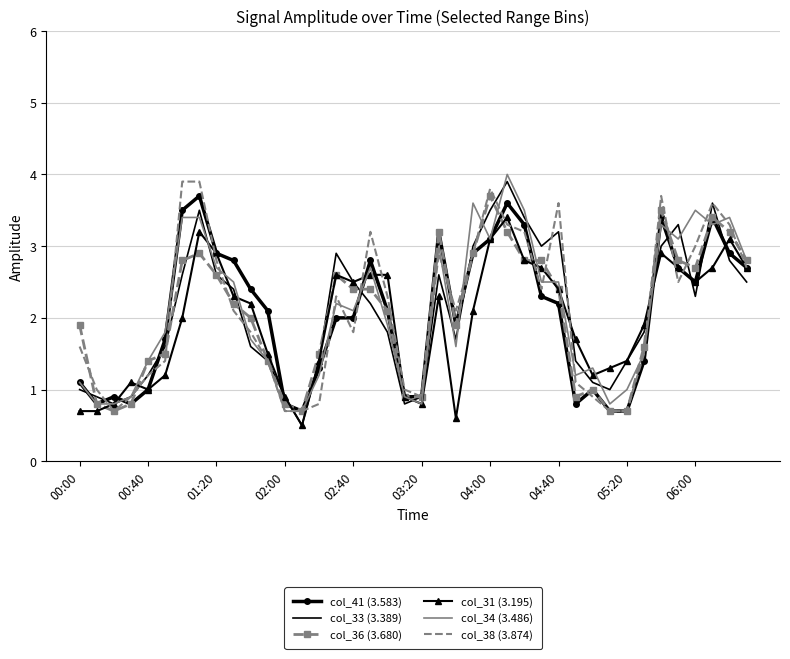

What are all the series names shown in the legend?

col_41 (3.583), col_33 (3.389), col_36 (3.680), col_31 (3.195), col_34 (3.486), col_38 (3.874)